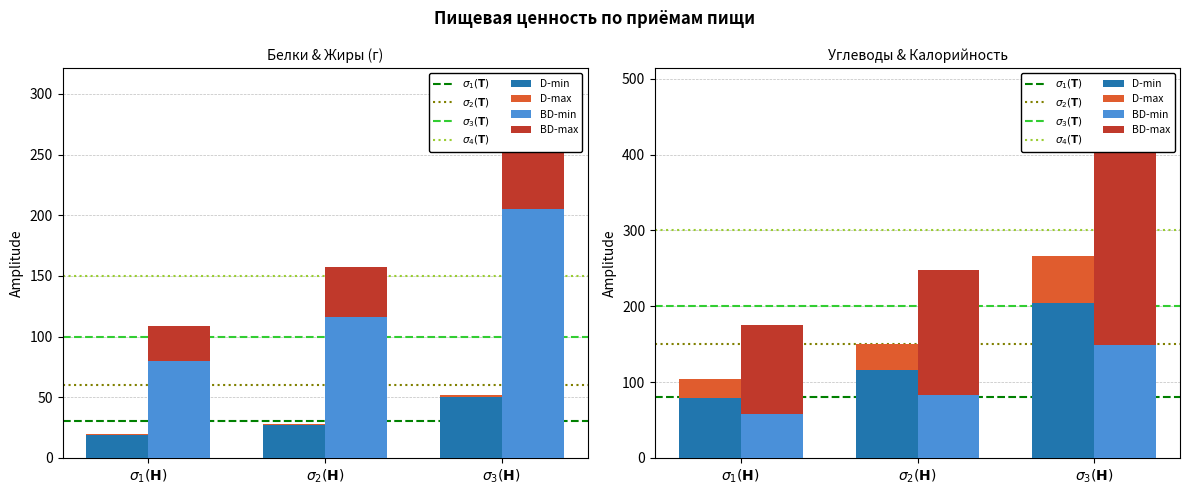

How many data points in Калорийность are above 41?

2